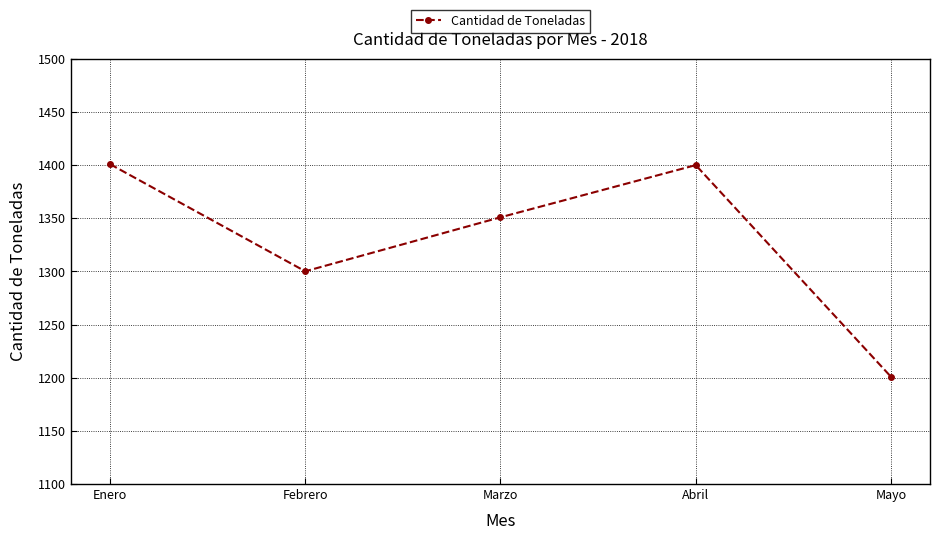

What is the label of the 2nd point from the right?

Abril